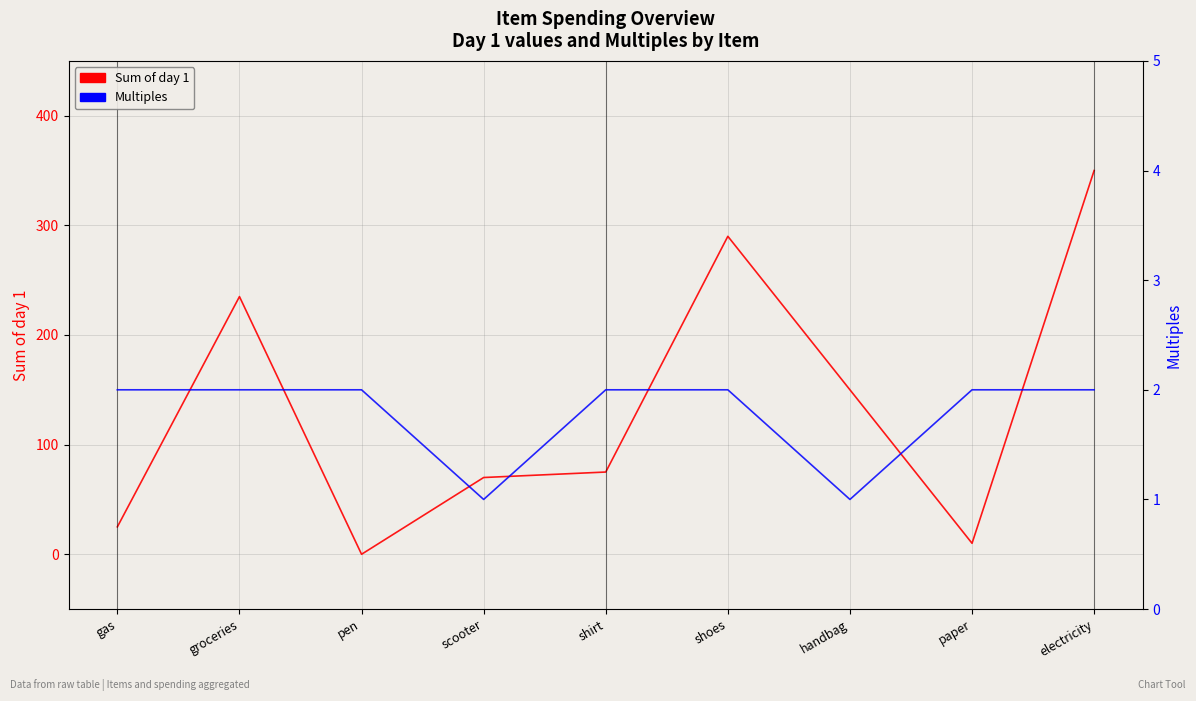

Rank the series at scooter from lowest to highest value.

Multiples, Sum of day 1